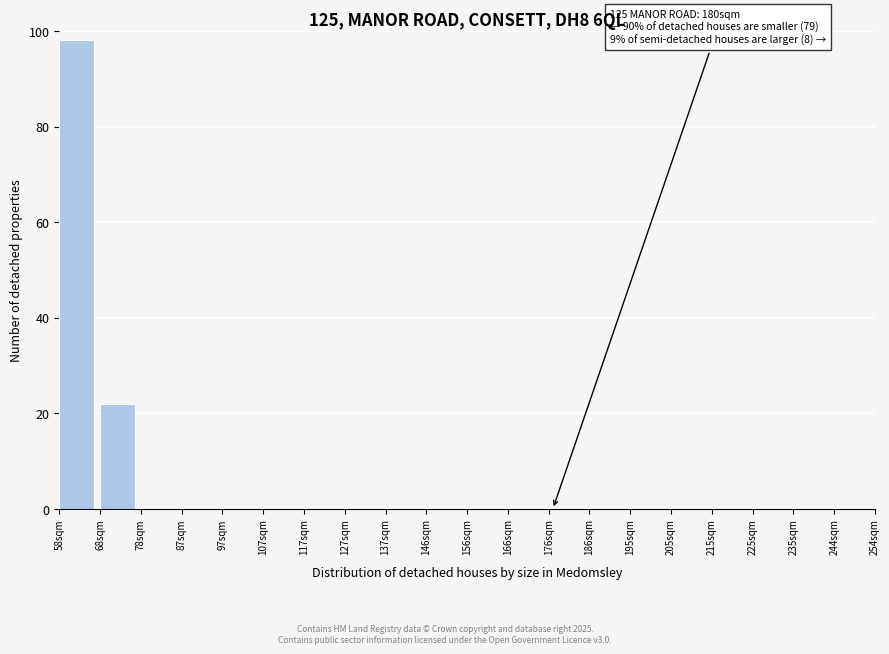

Reading left to right, what are all the values shown in this chart?

58sqm=98	68sqm=22	78sqm=0	87sqm=0	97sqm=0	107sqm=0	117sqm=0	127sqm=0	137sqm=0	146sqm=0	156sqm=0	166sqm=0	176sqm=0	186sqm=0	195sqm=0	205sqm=0	215sqm=0	225sqm=0	235sqm=0	244sqm=0